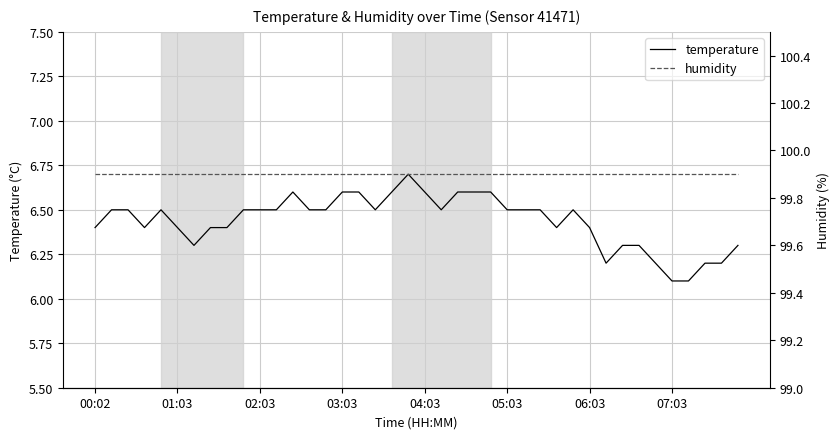

True or false: humidity and temperature intersect in this chart.

False